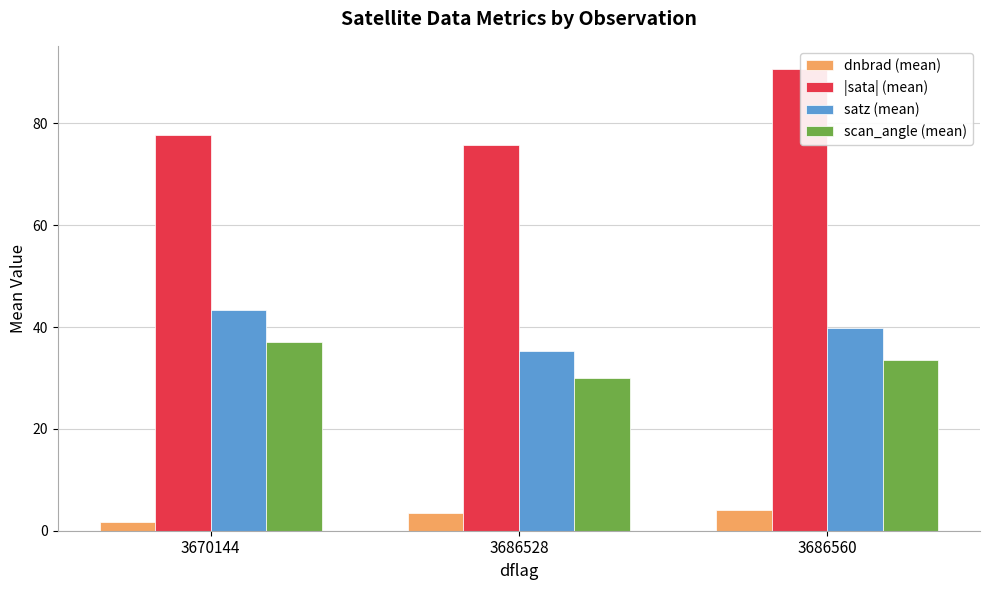

How many distinct data groups are displayed?

4